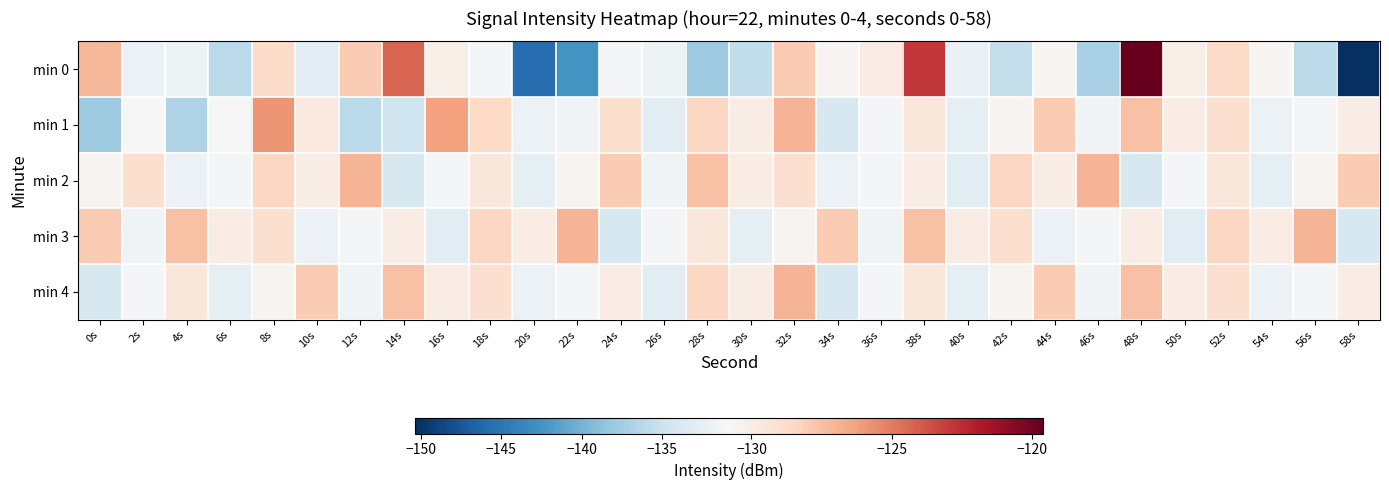

Which label corresponds to the smallest value in the chart?

58s